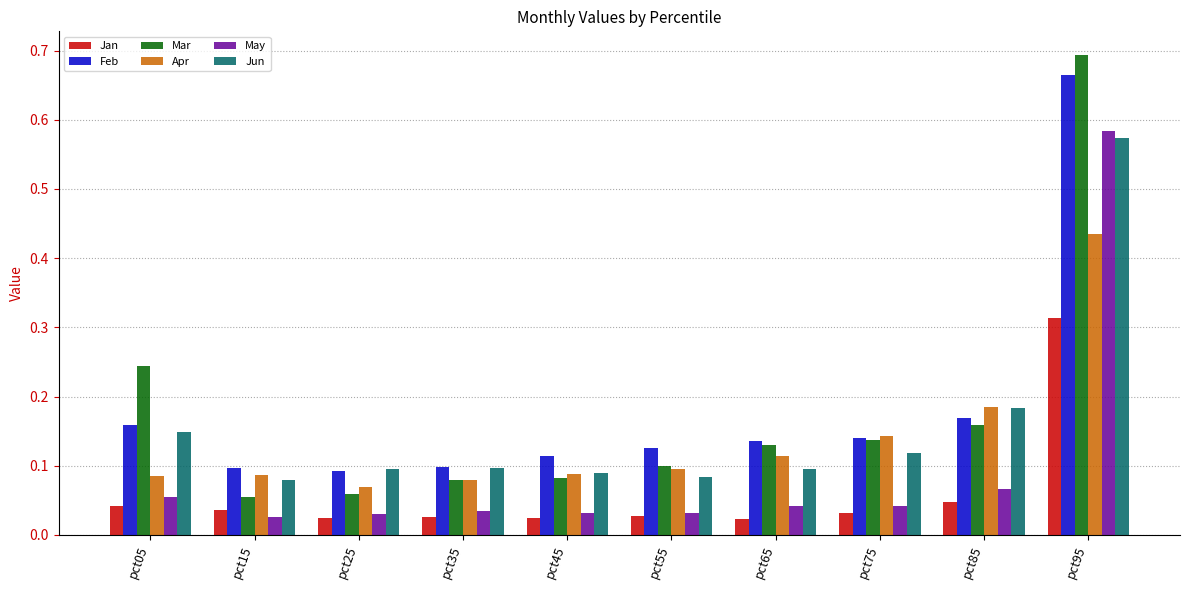

What is the sum of all Feb values?

1.8